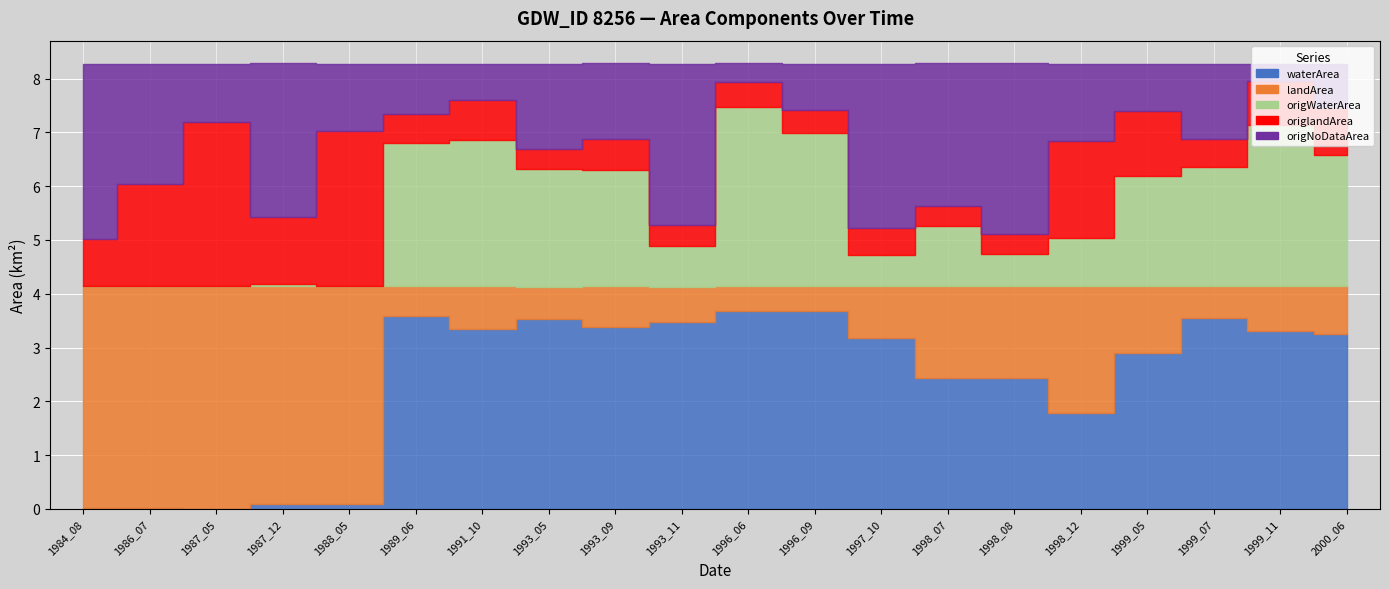

What value does the origWaterArea series have at 1998_07?

1.1